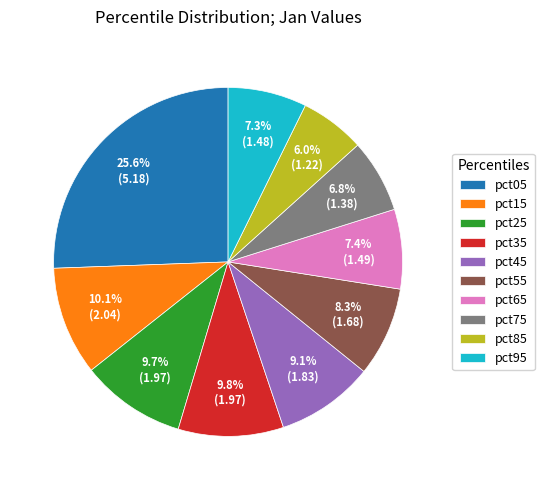

Is there a majority slice in this chart?

No